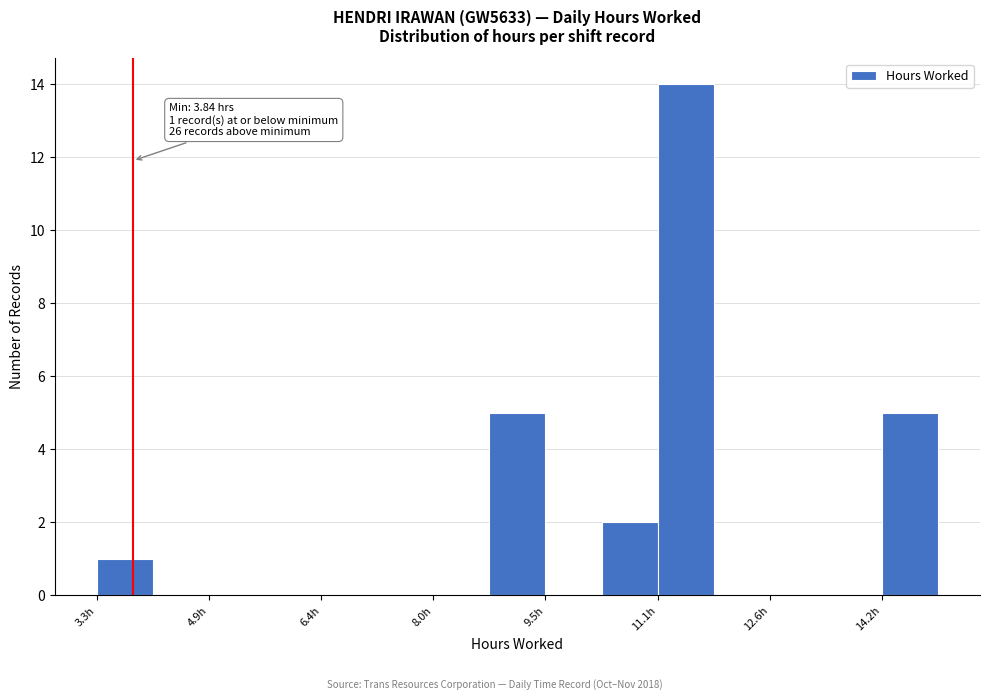

Around what value on the x-axis is the tallest bar? Give the approximate position of its centre, as read against the axis.

11.4